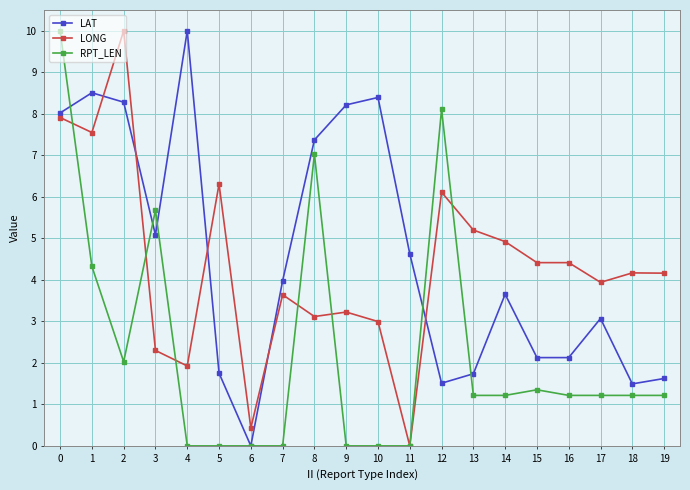

At which category does LAT reach its first local valley?

3